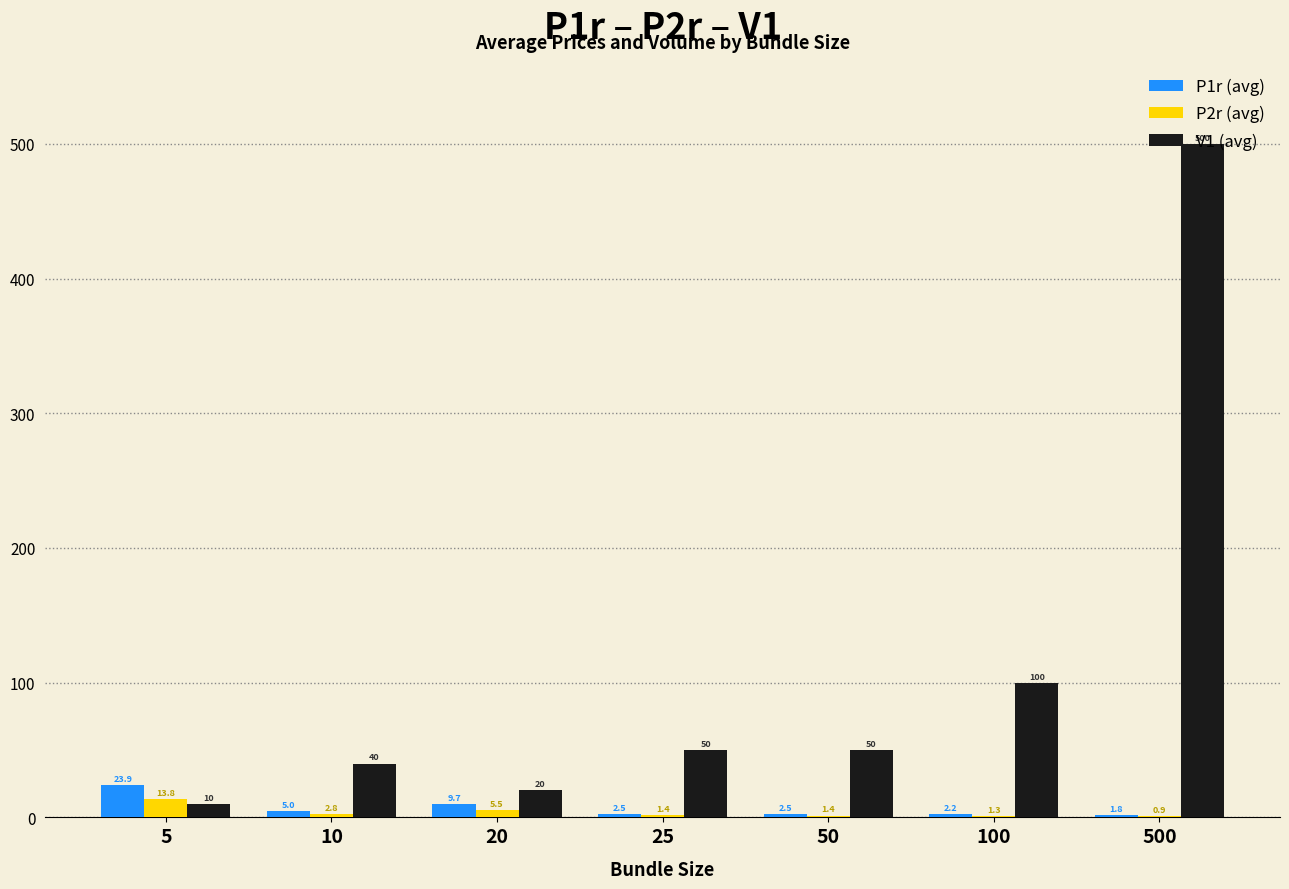

The V1 (avg) series shows 65.5 at 100. True or false?

False